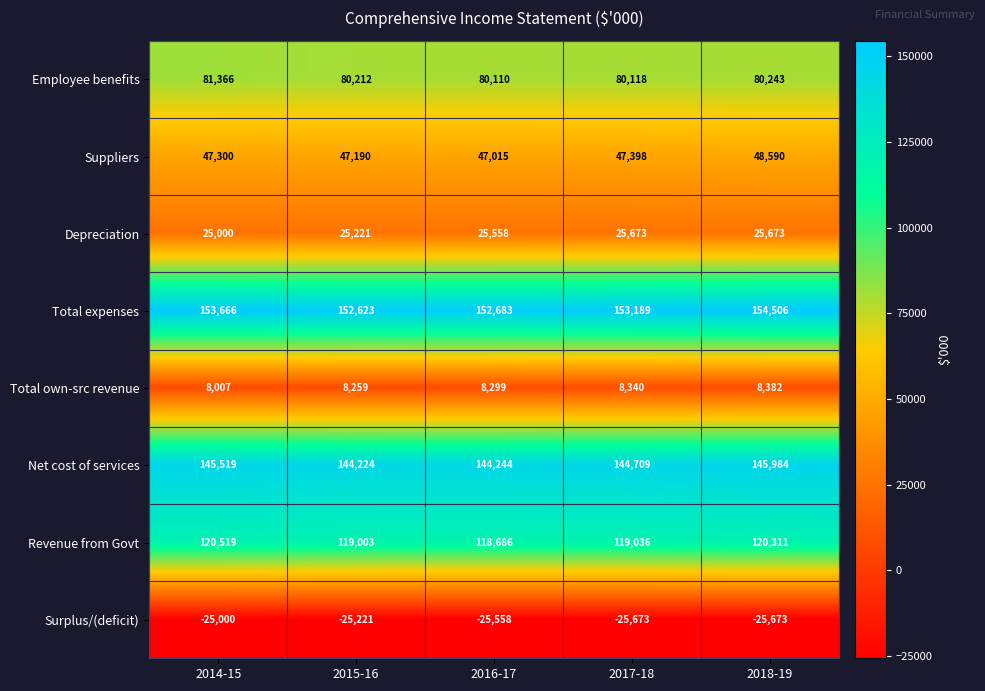

Which label corresponds to the largest value in the chart?

2018-19